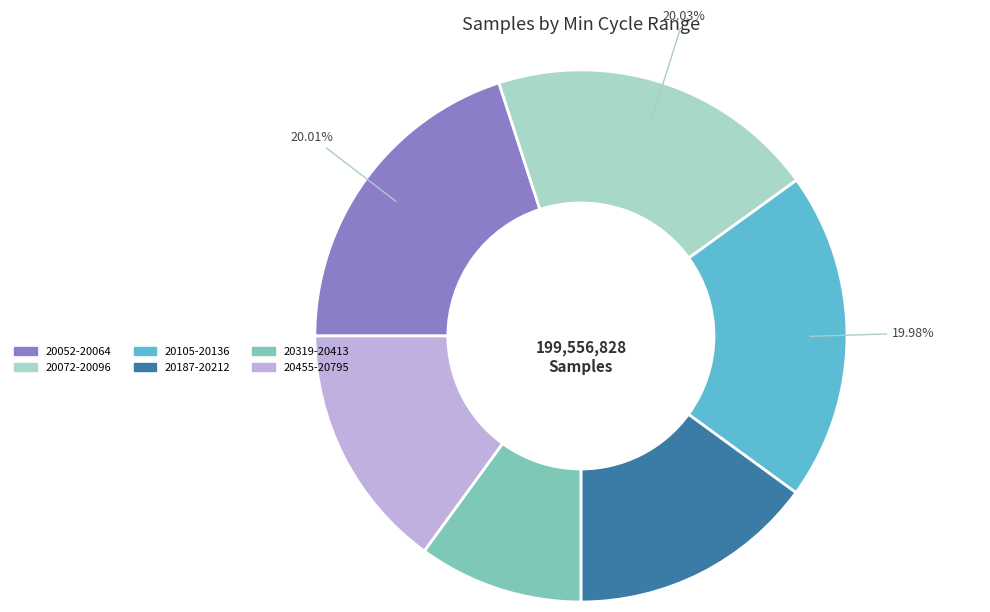

Does any single category account for the majority?

No